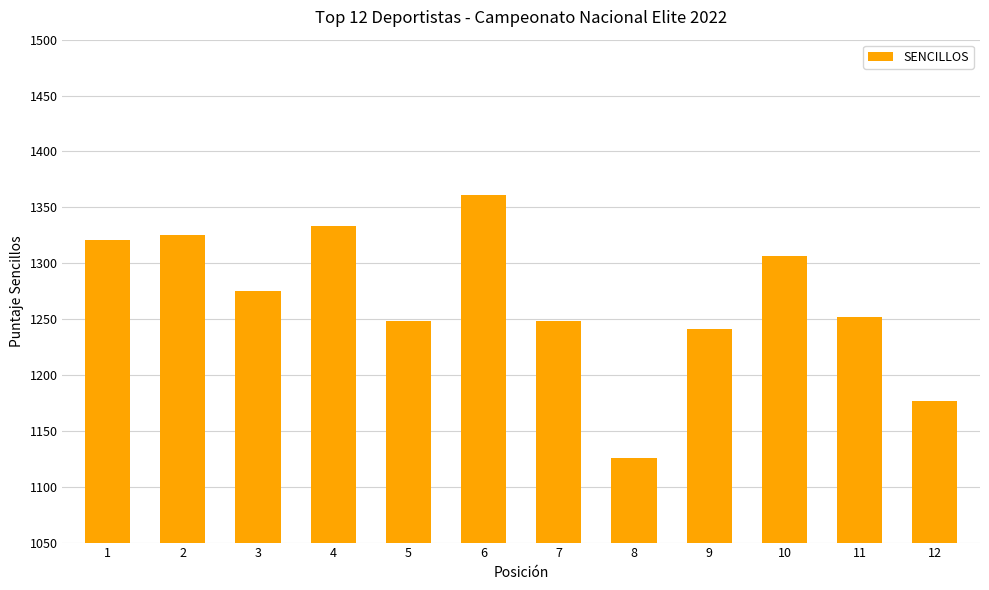

What is the approximate value at 10, to the nearest 10?

1310